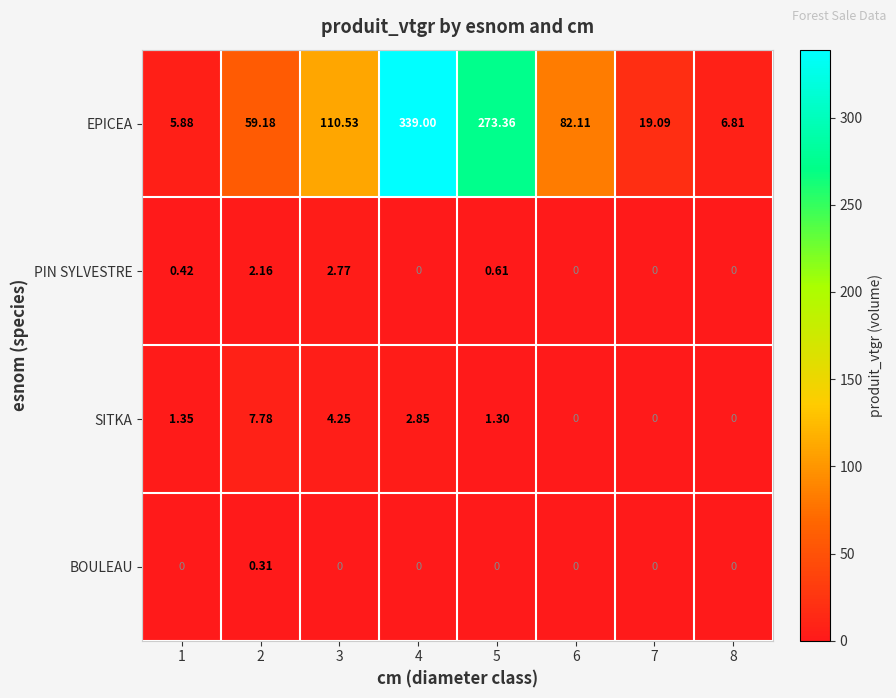

Rank the series by their maximum value, from highest to lowest.

EPICEA, SITKA, PIN SYLVESTRE, BOULEAU